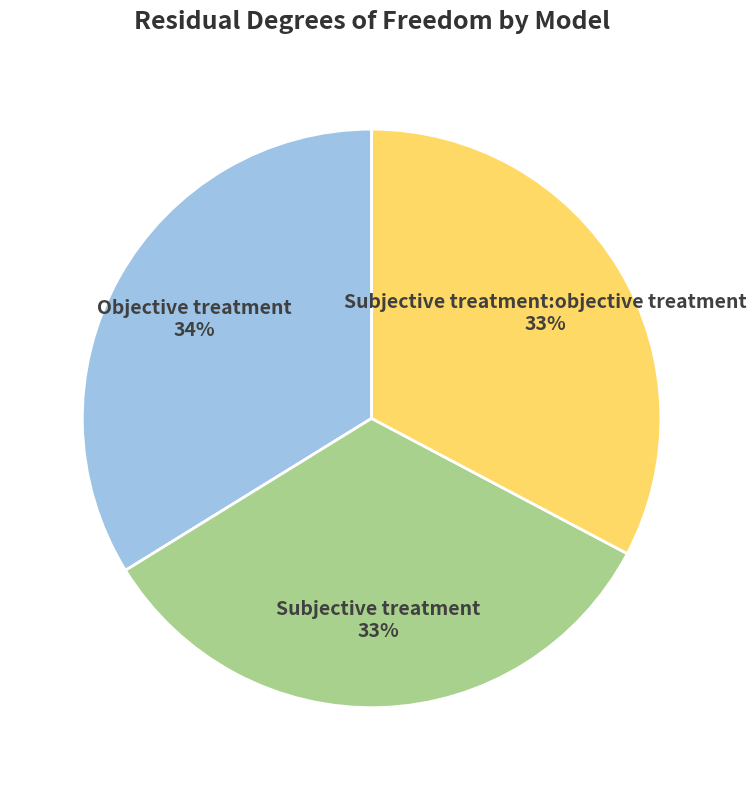

The Objective treatment slice represents 45% of the pie. True or false?

False